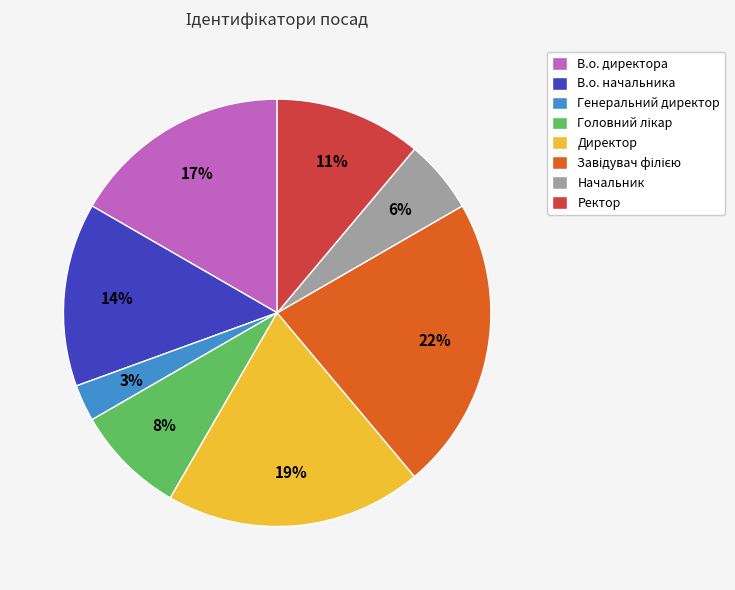

To the nearest percent, what is the difference between the largest and smallest slice percentages?

19%